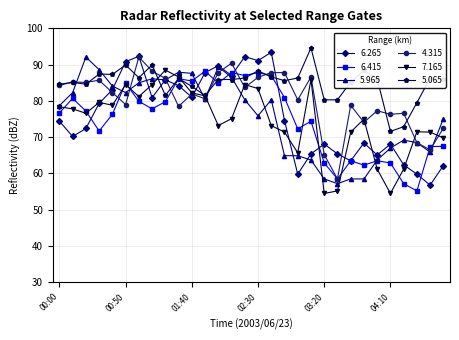

What is the sum of all 6.415 values?

2247.8